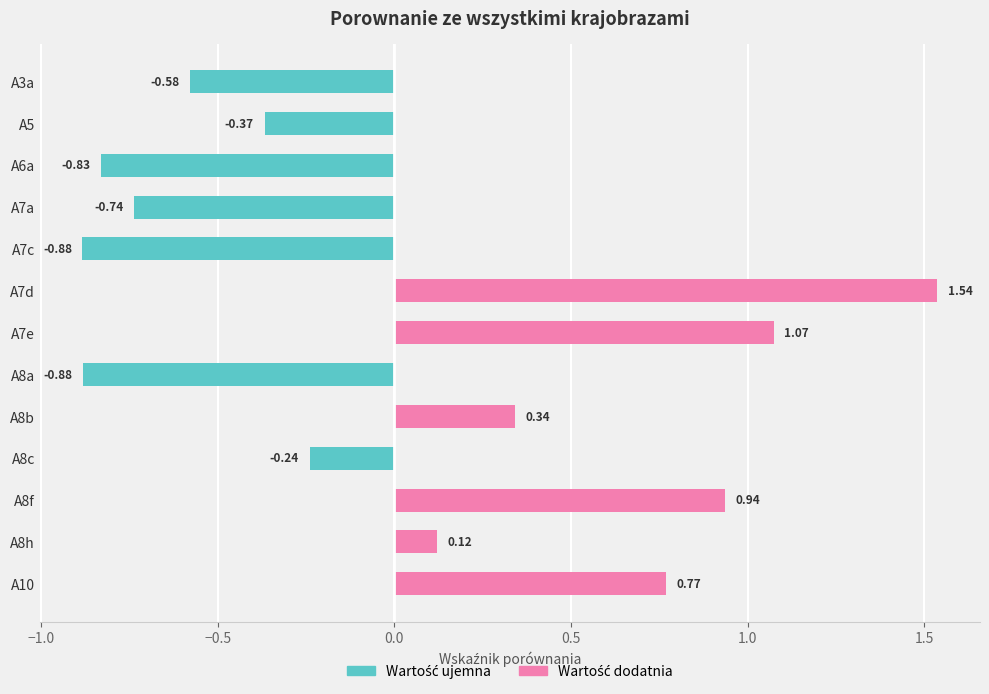

Rank the series by their average value, from lowest to highest.

Wartość ujemna, Wartość dodatnia